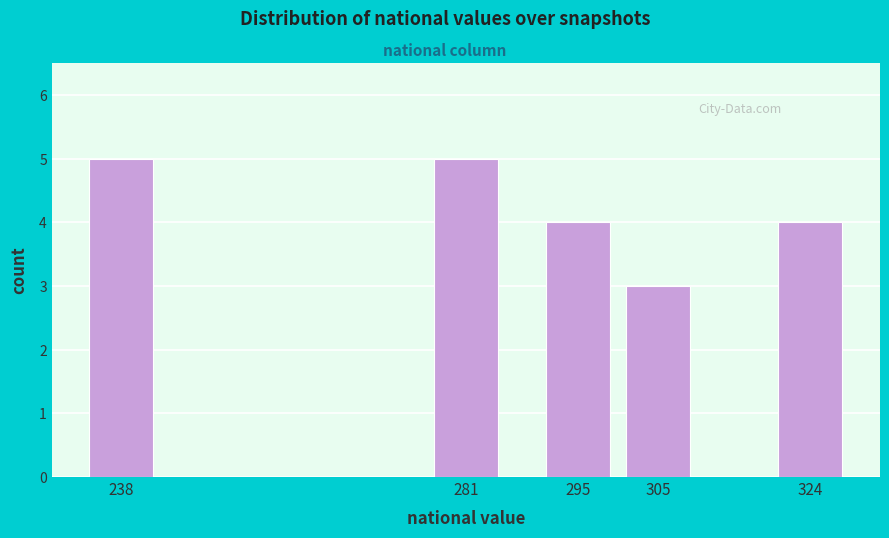

Reading left to right, extract all data points from this chart.

5	5	4	3	4